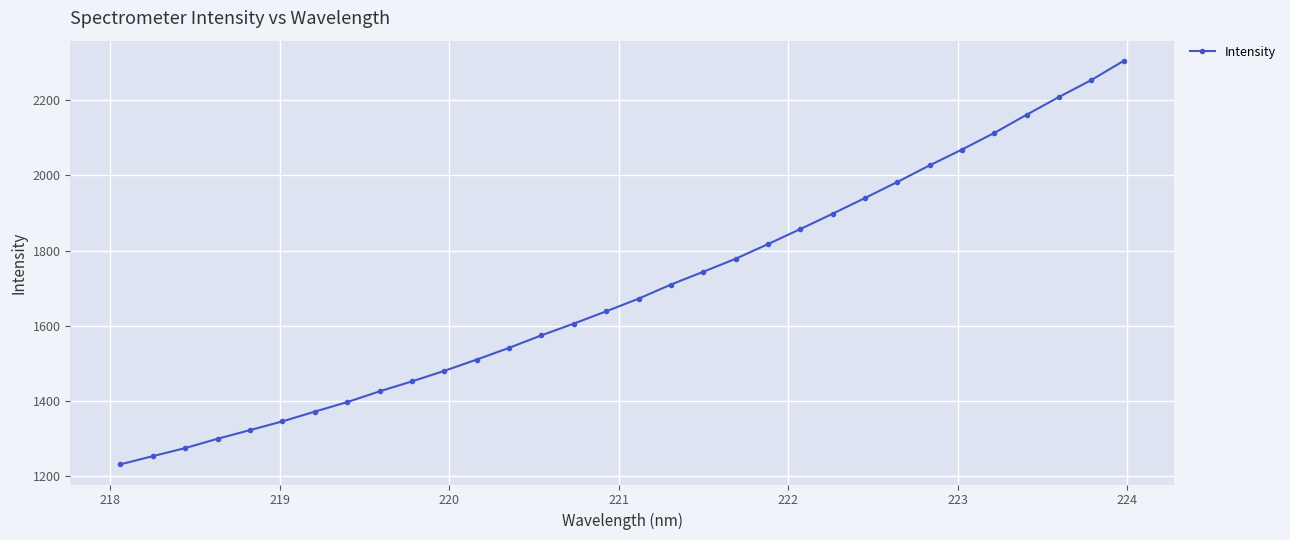

What is the minimum value shown in the chart?

1231.3